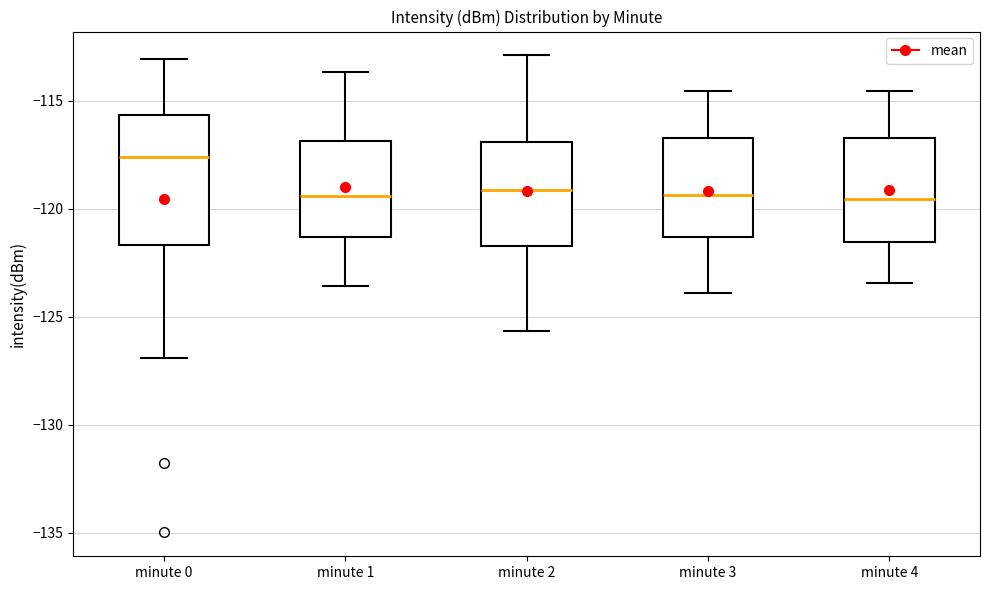

Reading left to right, read every box against the y-axis: the position of its median line, the range the box covers, and the ends of its whiskers. The values are not printed on the chart, so give them approximately, as read against the axis.

minute 0: median -117.5, box -121.5 to -115.5, whiskers -127.0 to -113.0
minute 1: median -119.5, box -121.5 to -117.0, whiskers -123.5 to -113.5
minute 2: median -119.0, box -121.5 to -117.0, whiskers -125.5 to -113.0
minute 3: median -119.5, box -121.5 to -116.5, whiskers -124.0 to -114.5
minute 4: median -119.5, box -121.5 to -116.5, whiskers -123.5 to -114.5